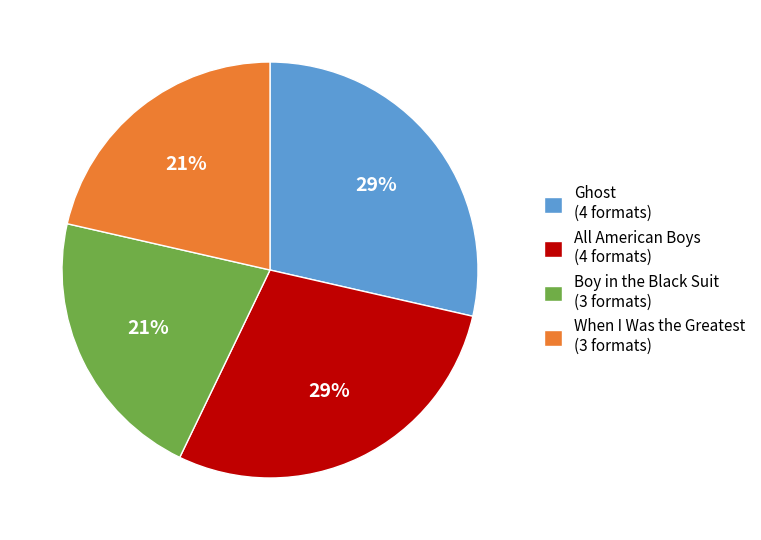

Does Ghost account for over 50% of the chart?

No